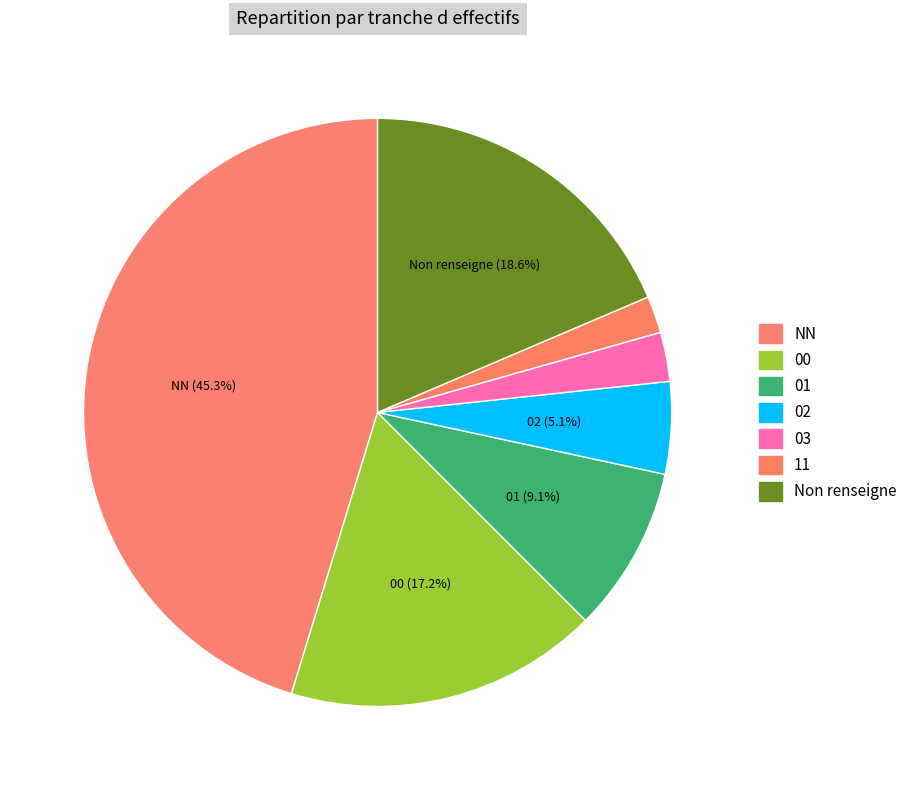

How many slices are in this pie chart?

7